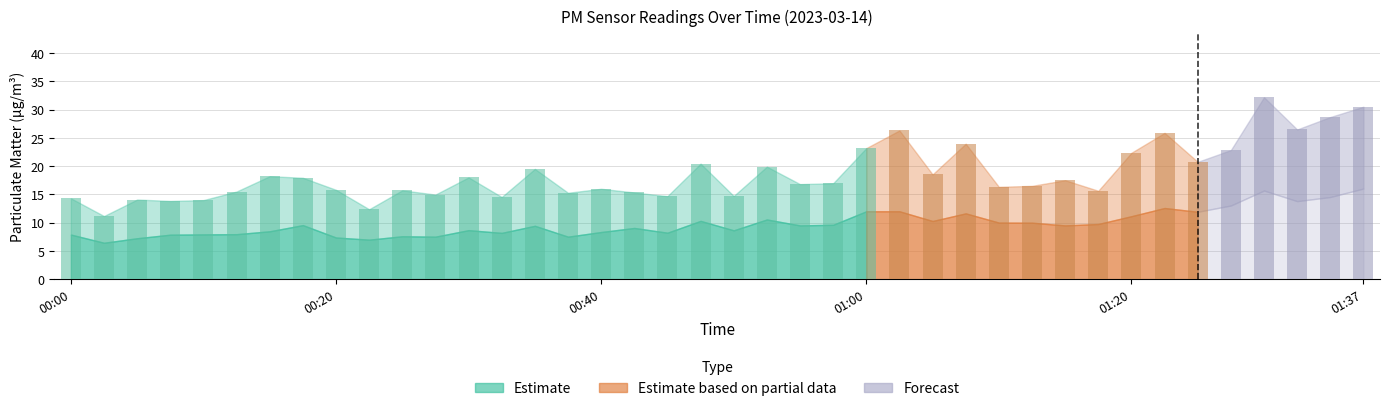

What is the value of the 26th bar from the left?

26.3